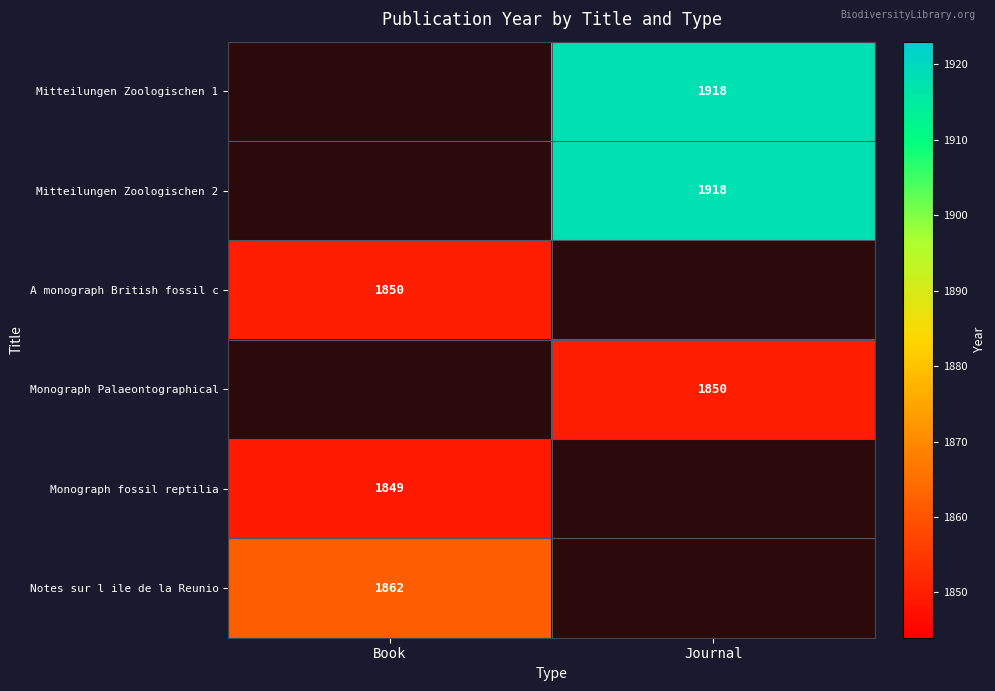

Which category has the lowest value across all series?

Book